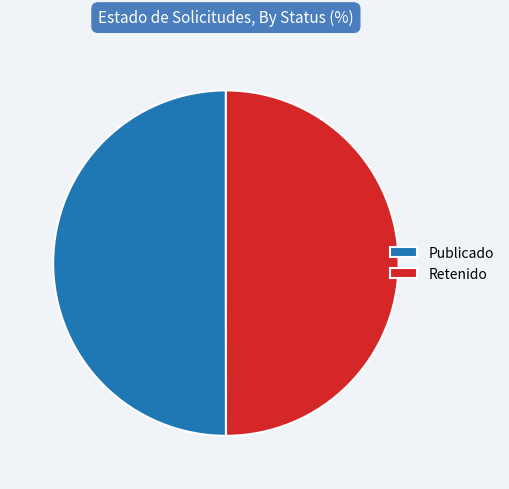

The Publicado slice represents 41% of the pie. True or false?

False